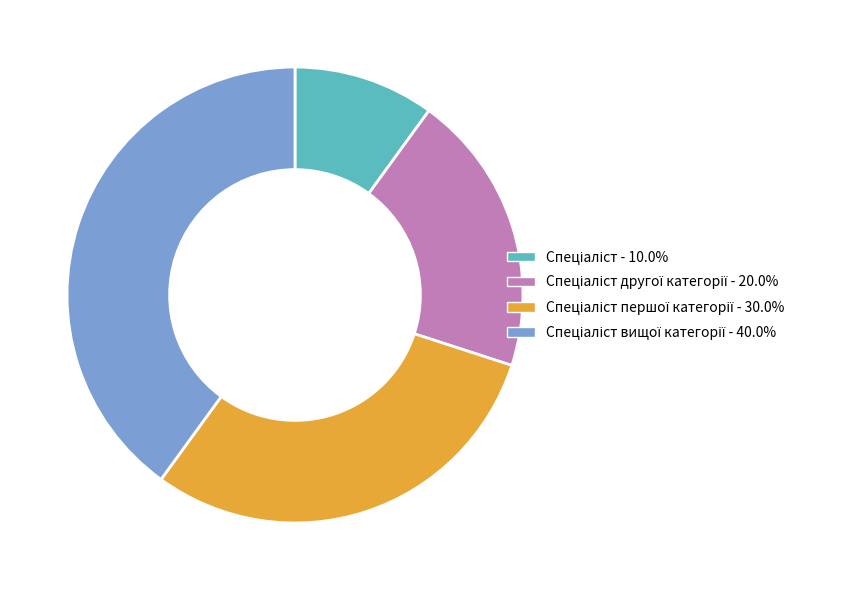

Is there any slice that represents more than half of the pie?

No